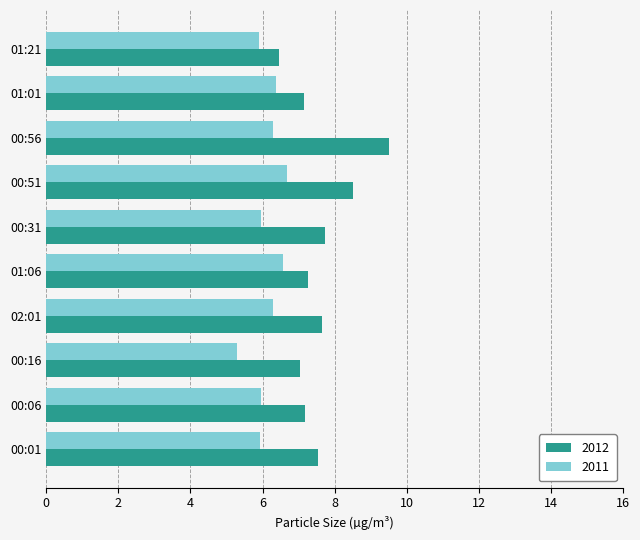

The value of 2011 at 01:01 is 6.4. True or false?

True